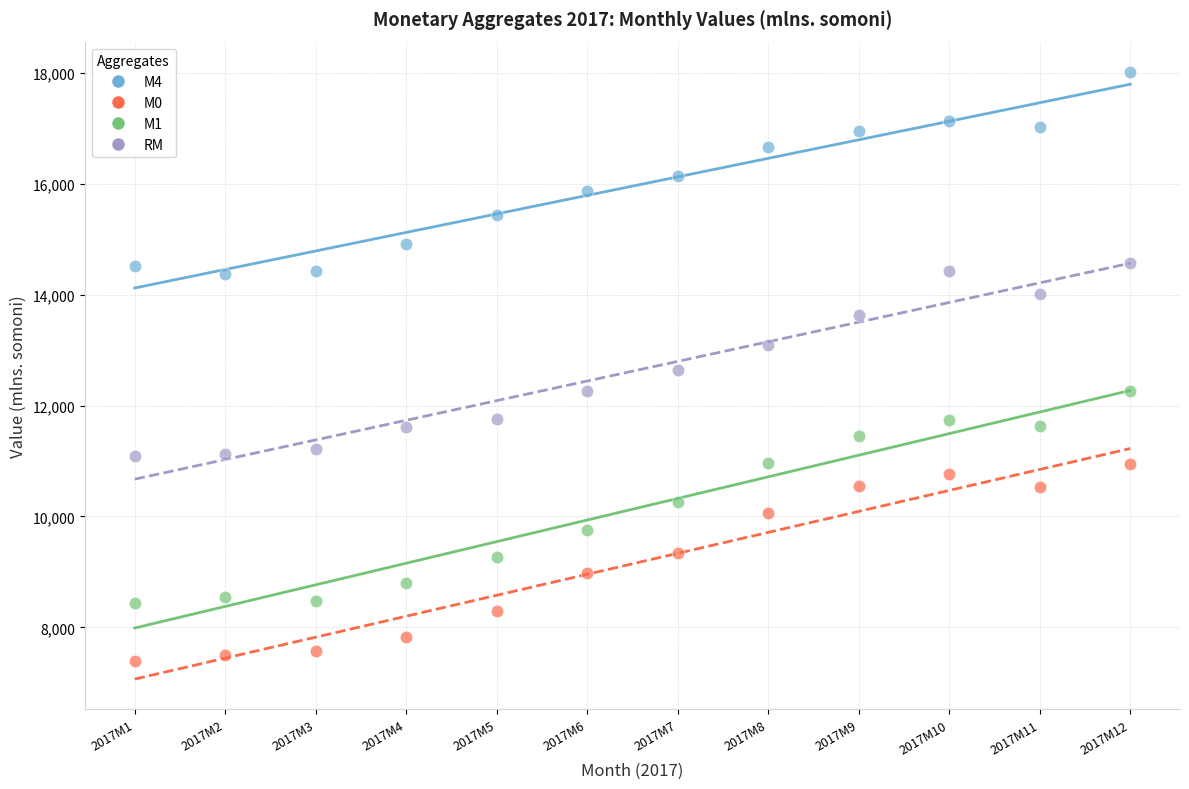

Across all data points, what is the range of Y values (max minus min)?

10632.8